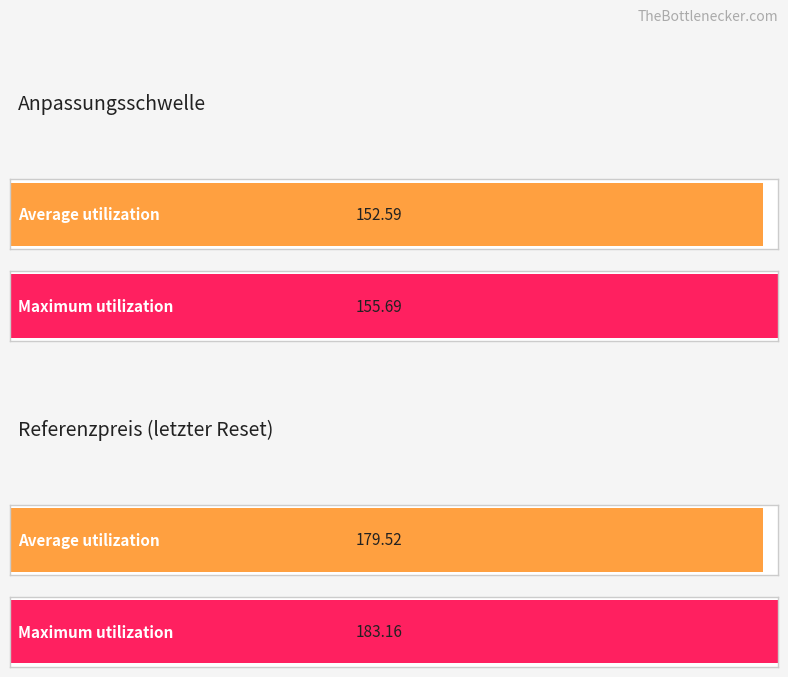

Which series has the widest spread of values?

Referenzpreis